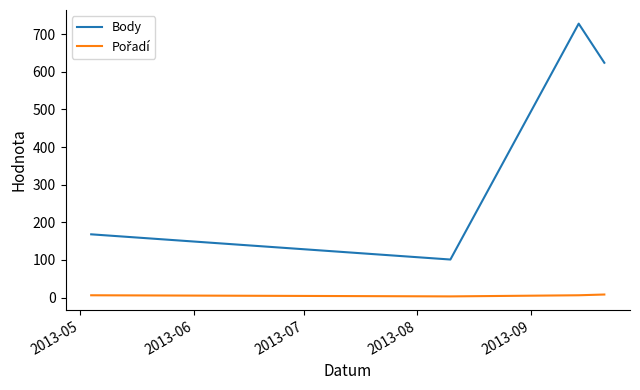

Which series has the widest spread of values?

Body